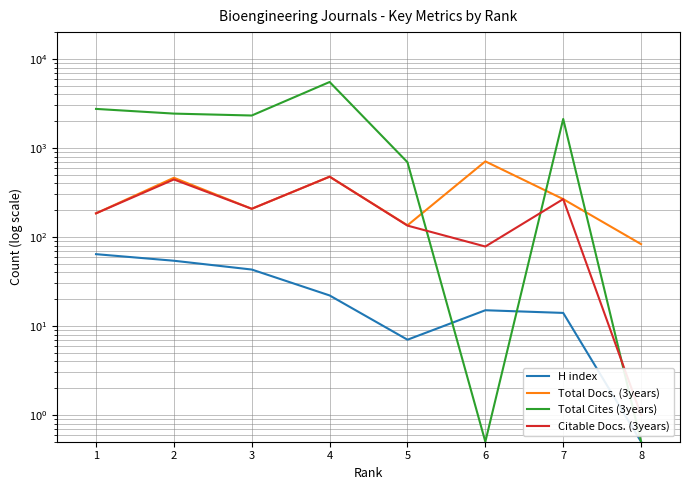

Which series has the largest total across all categories?

Total Cites (3years)